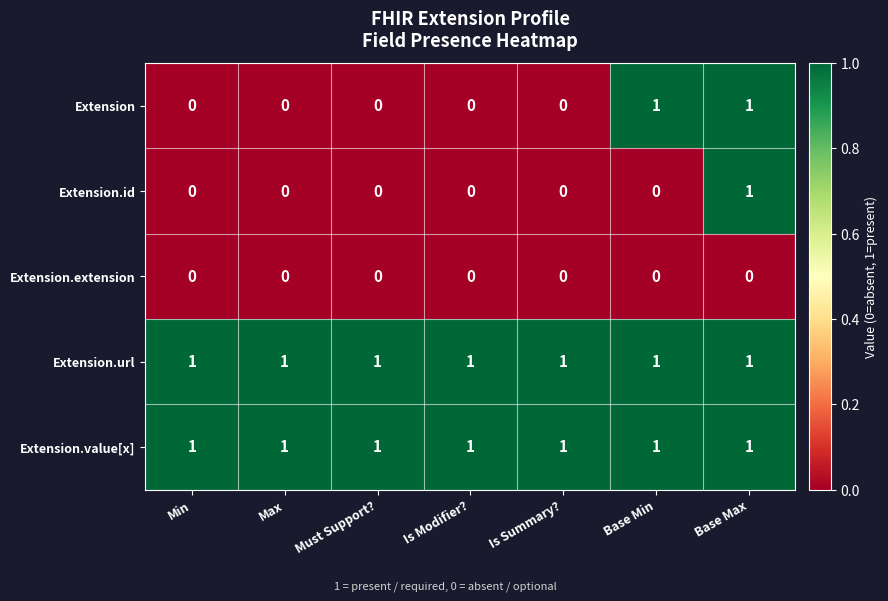

The value of Extension.extension at Min is 0. True or false?

True